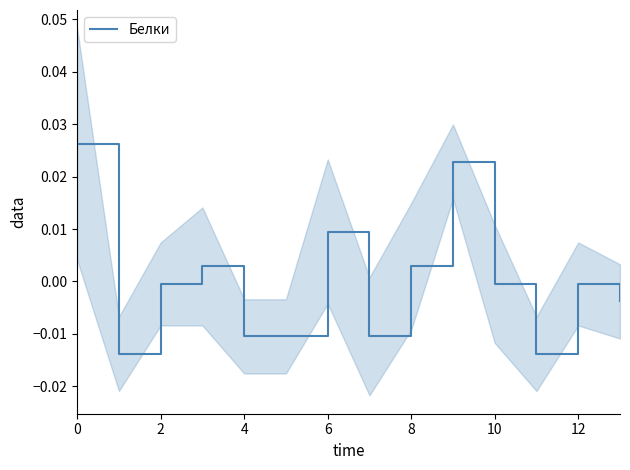

How many lines are shown in the chart?

1